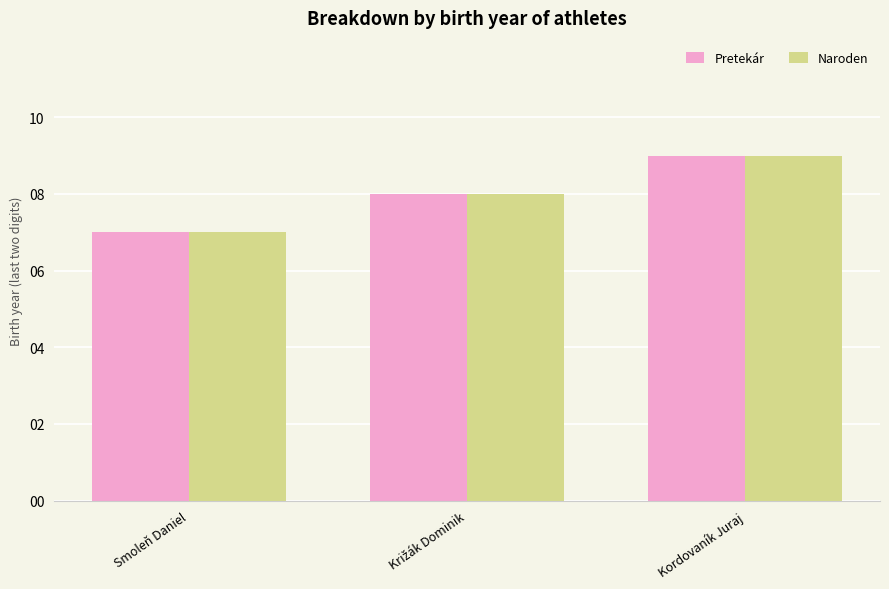

How many Pretekár values are between 7 and 9?

3